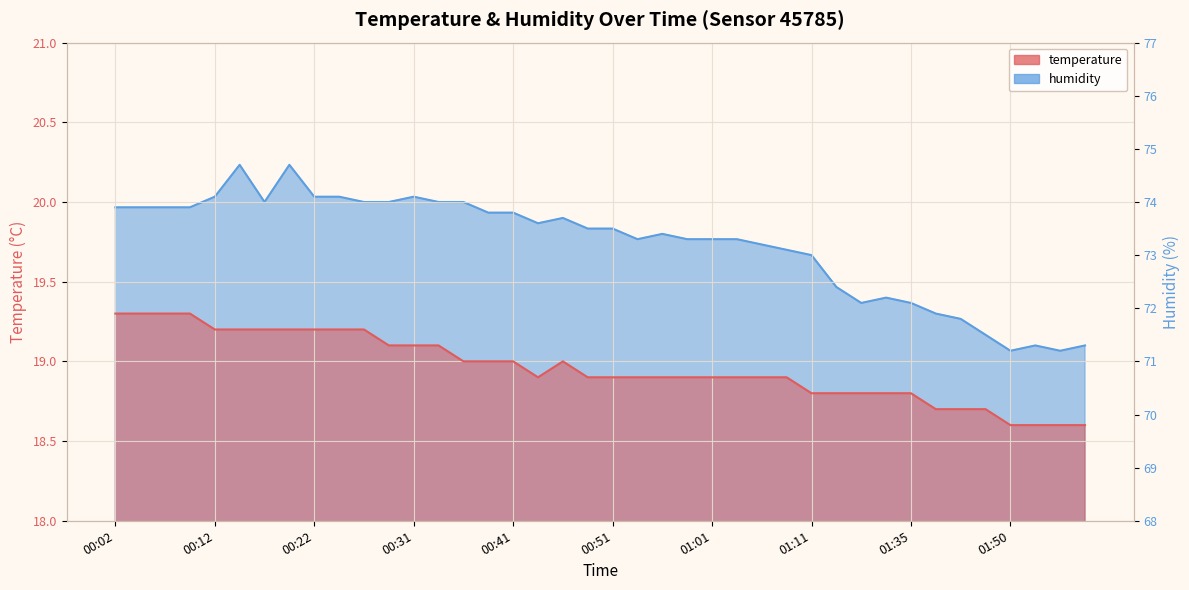

What is the difference between the maximum and minimum values in the humidity series?

3.5